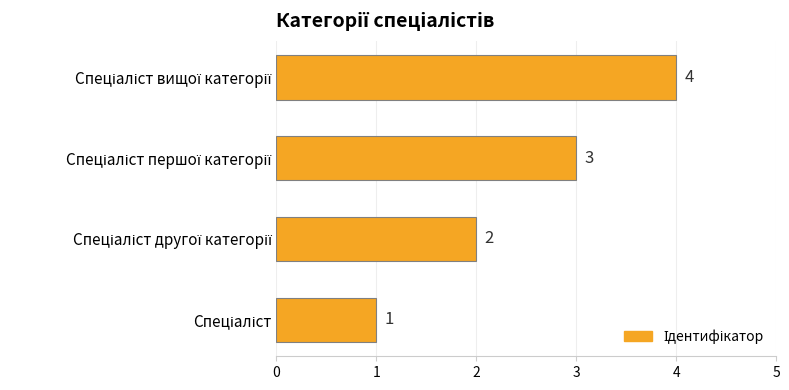

Count the values in the range 2 to 4.

3